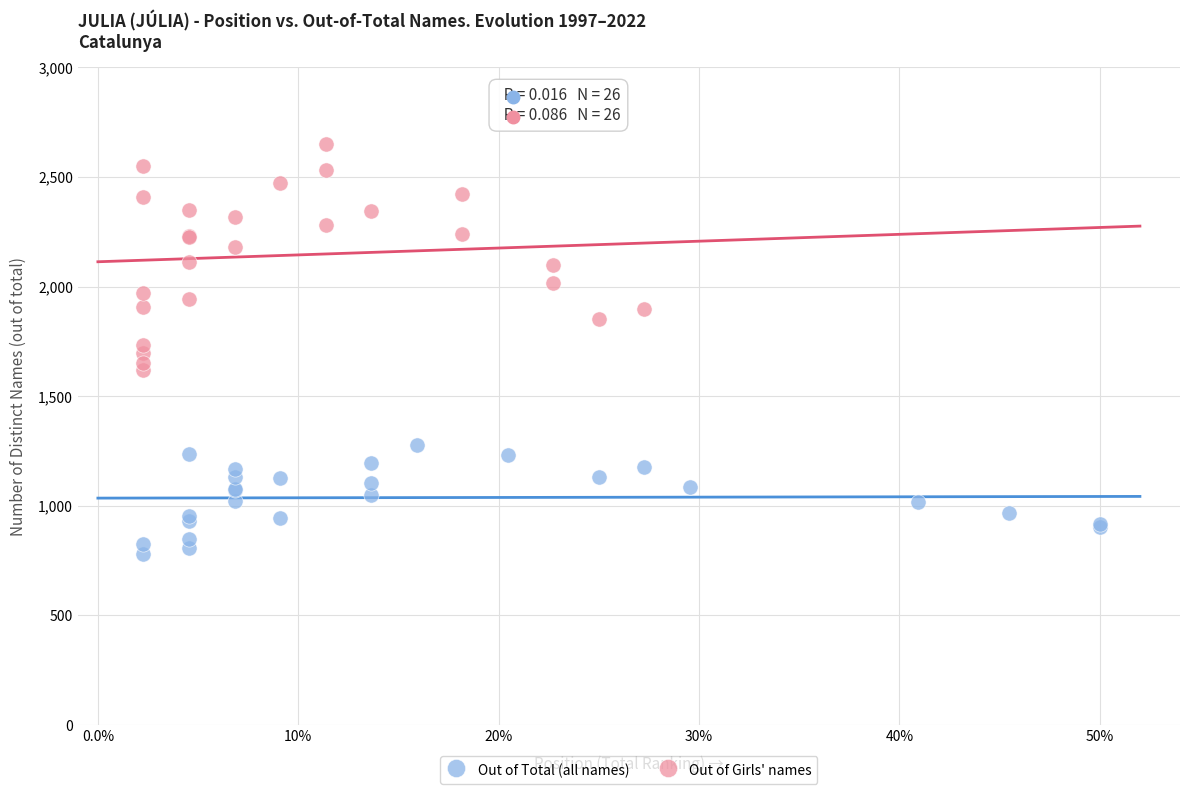

What are all the series names shown in the legend?

Out of Total (all names), Out of Girls' names